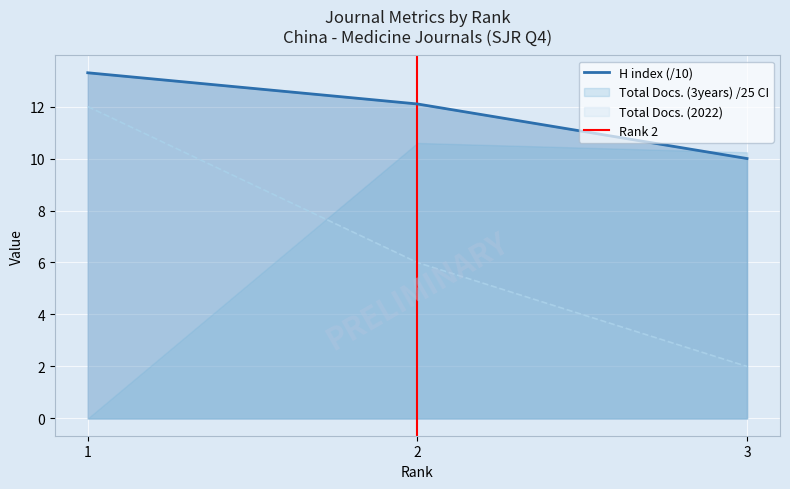

What is the value of the Total Docs. (2022) point at the 3rd from the left?

2.0